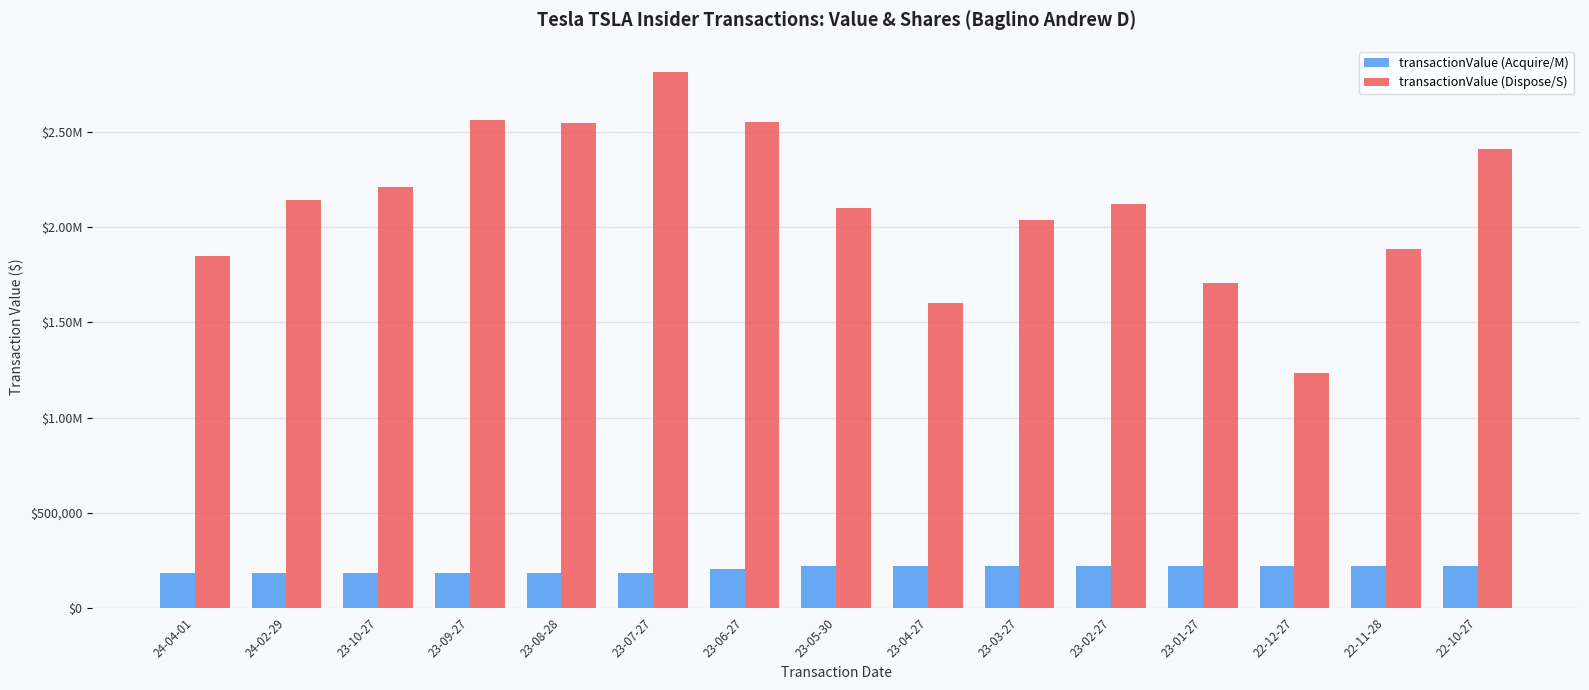

Count the number of data series in this chart.

2